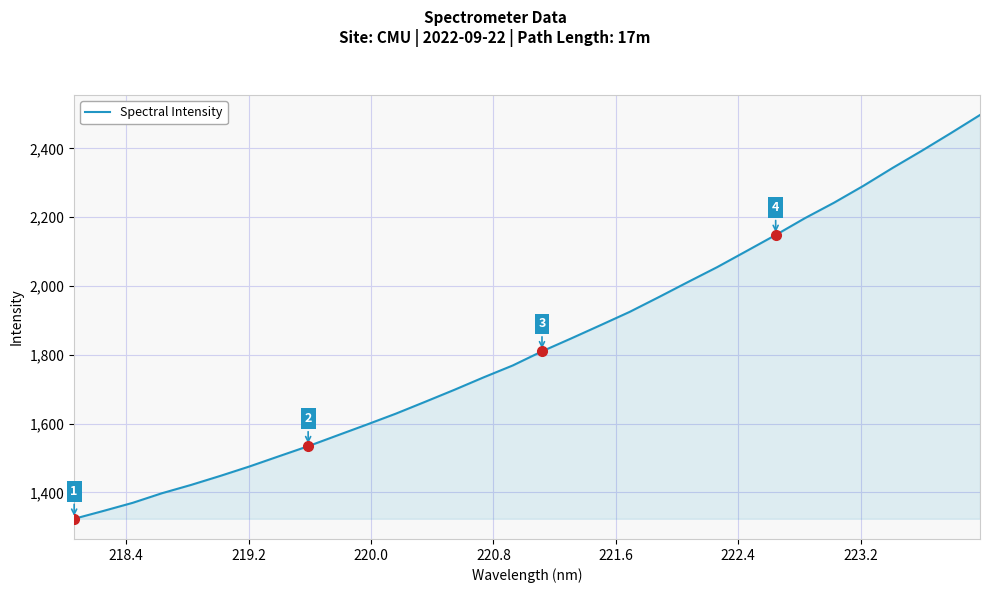

What is the minimum value shown in the chart?

1323.6